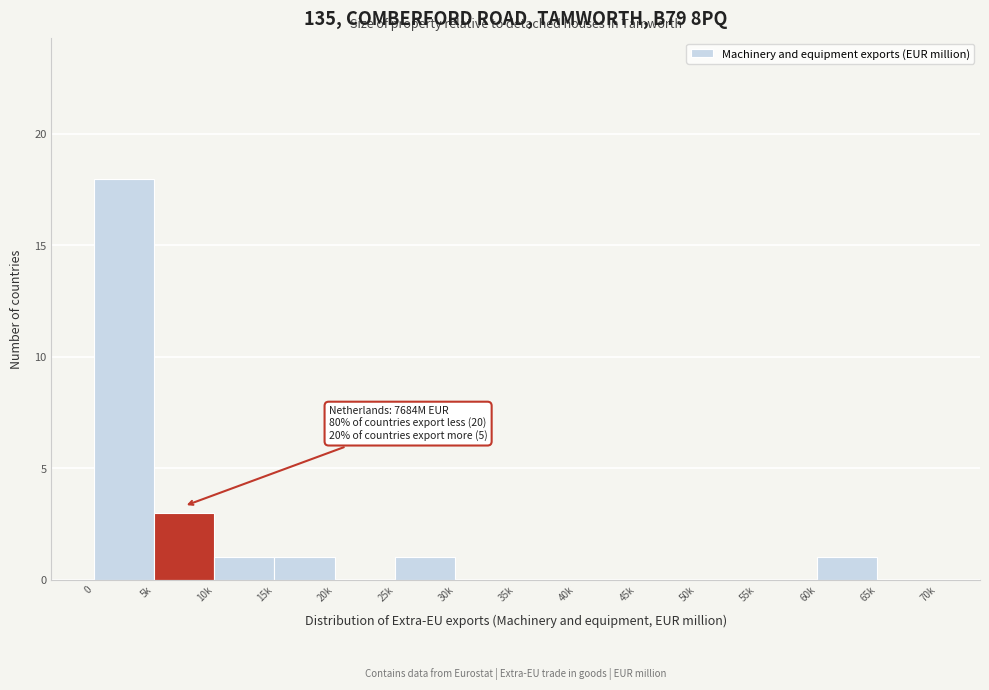

Reading left to right, what are all the values shown in this chart?

0=18	5k=3	10k=1	15k=1	20k=0	25k=1	30k=0	35k=0	40k=0	45k=0	50k=0	55k=0	60k=1	65k=0